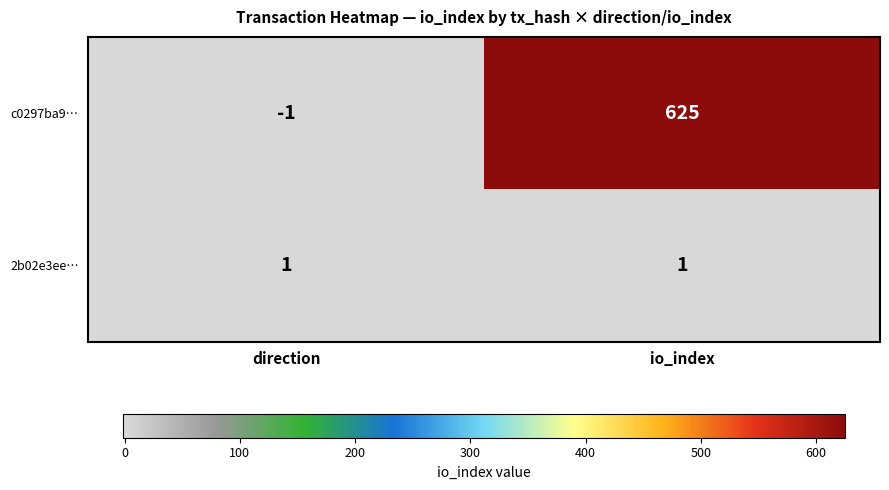

Between direction and io_index, which series saw the biggest shift?

c0297ba9…